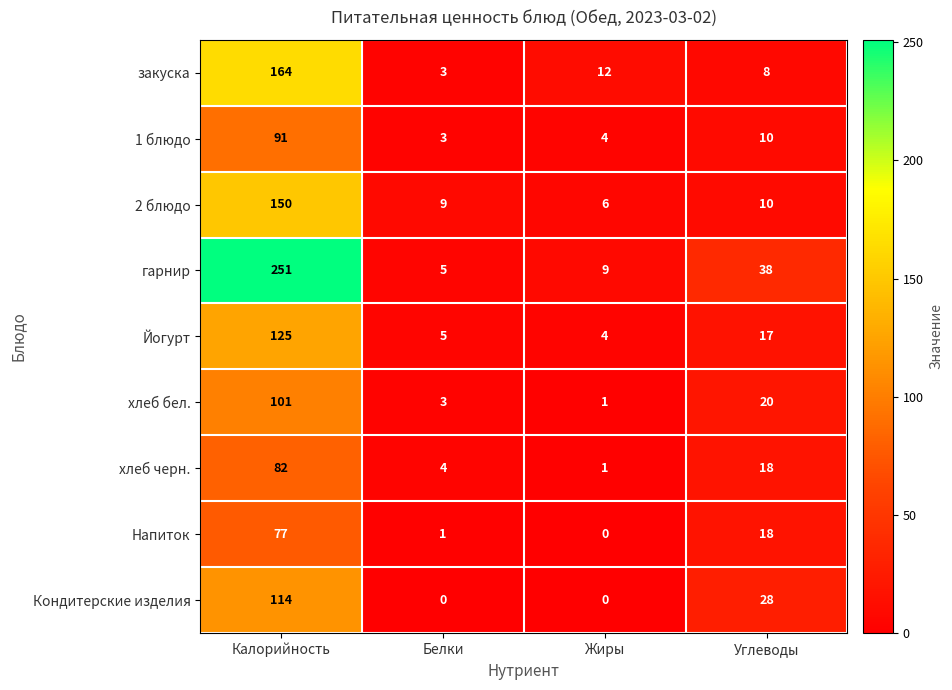

Which series has the largest range (max minus min)?

гарнир